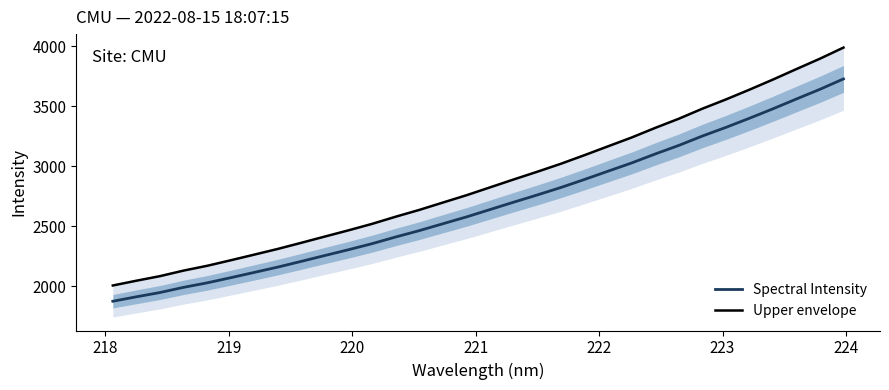

What is the maximum value for Spectral Intensity?

3726.2